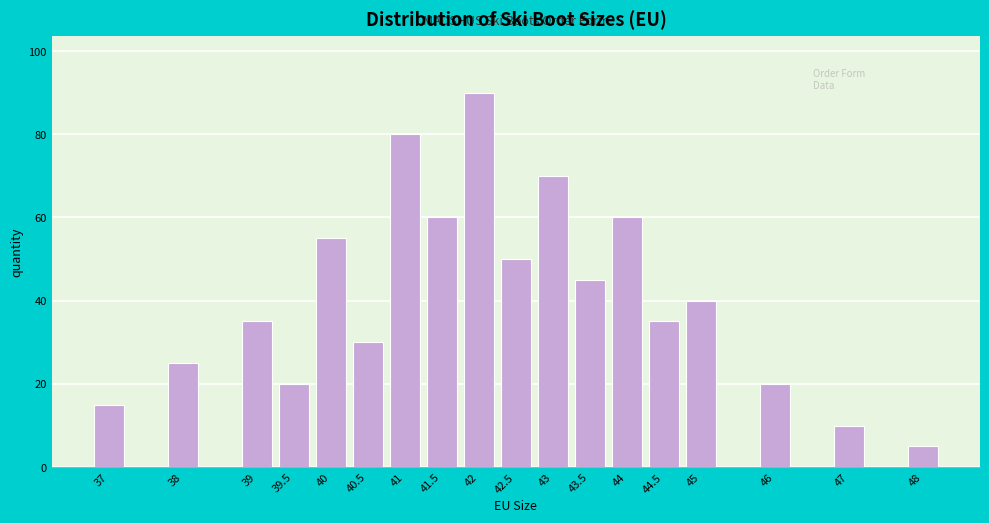

Reading left to right, what are all the values shown in this chart?

15	25	35	20	55	30	80	60	90	50	70	45	60	35	40	20	10	5